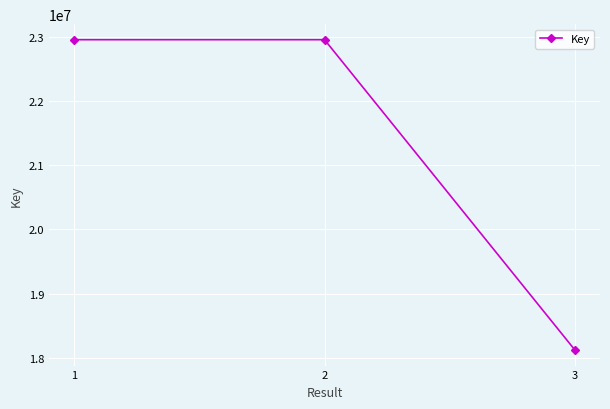

The value at 3 is 30088053. True or false?

False